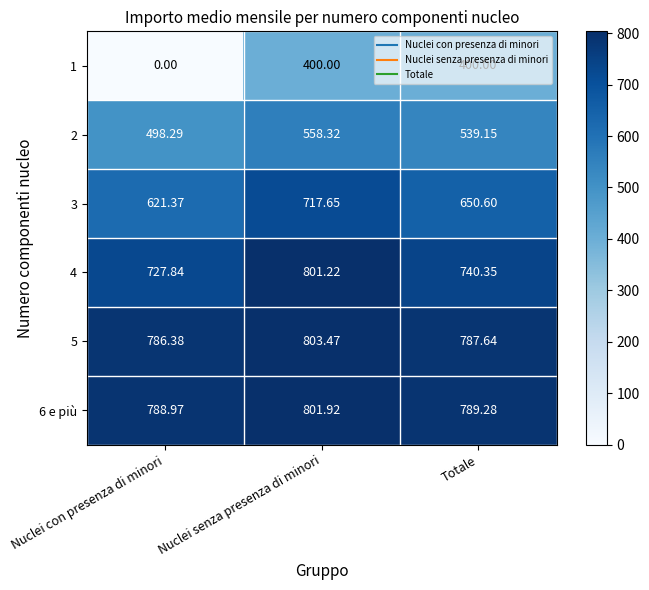

What is the spread (max minus min) of values at Nuclei con presenza di minori?

789.0